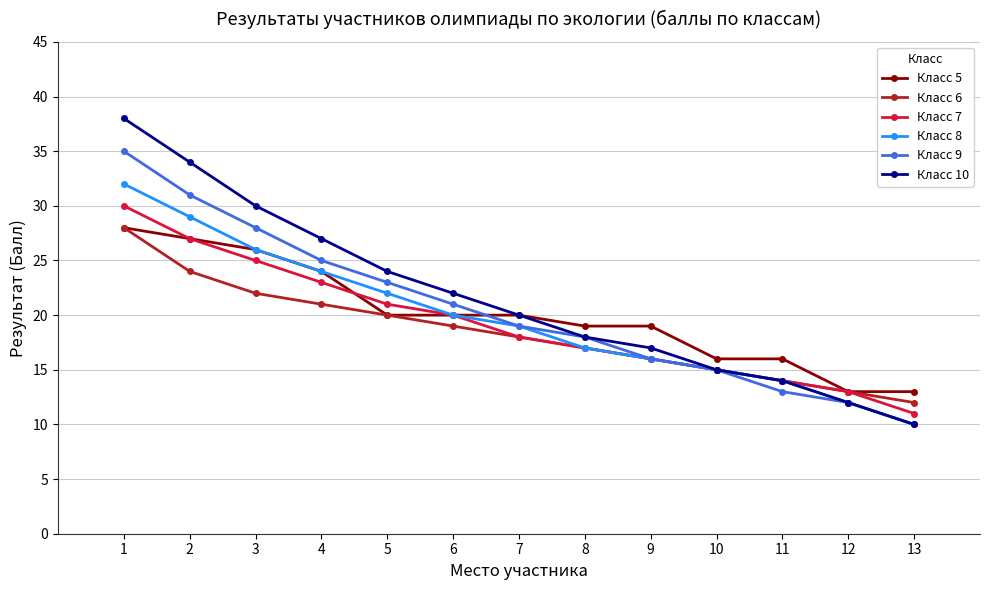

What is the difference between the Класс 9 values at 13 and 12?

2